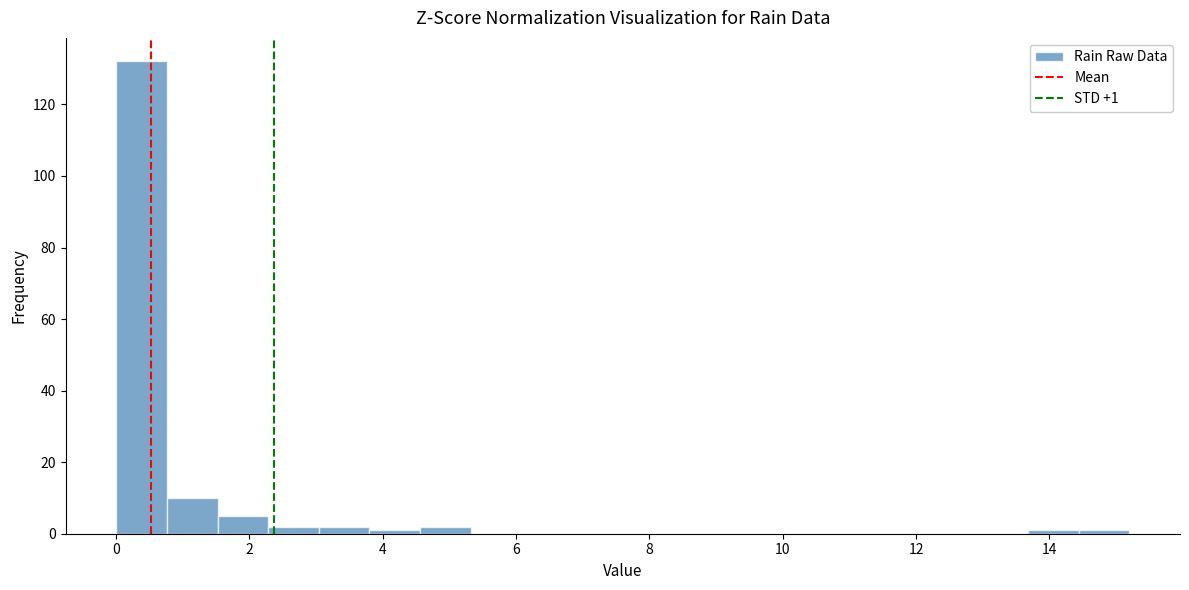

Read against the x-axis, roughly where is the centre of the tallest bar?

0.4